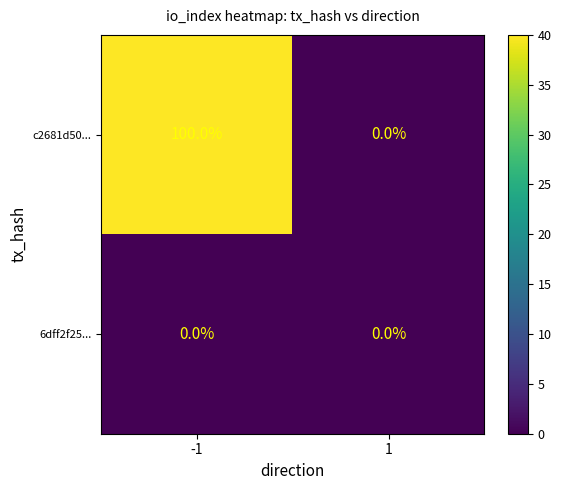

Reading right to left, list all the values displayed in this chart.

c2681d50...: 0	100
6dff2f25...: 0	0